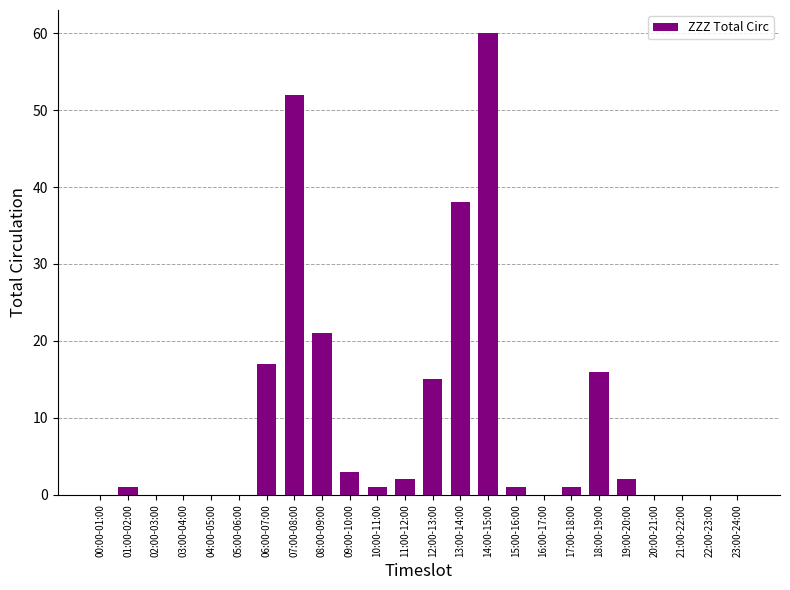

Which category has the highest value across all series?

14:00-15:00